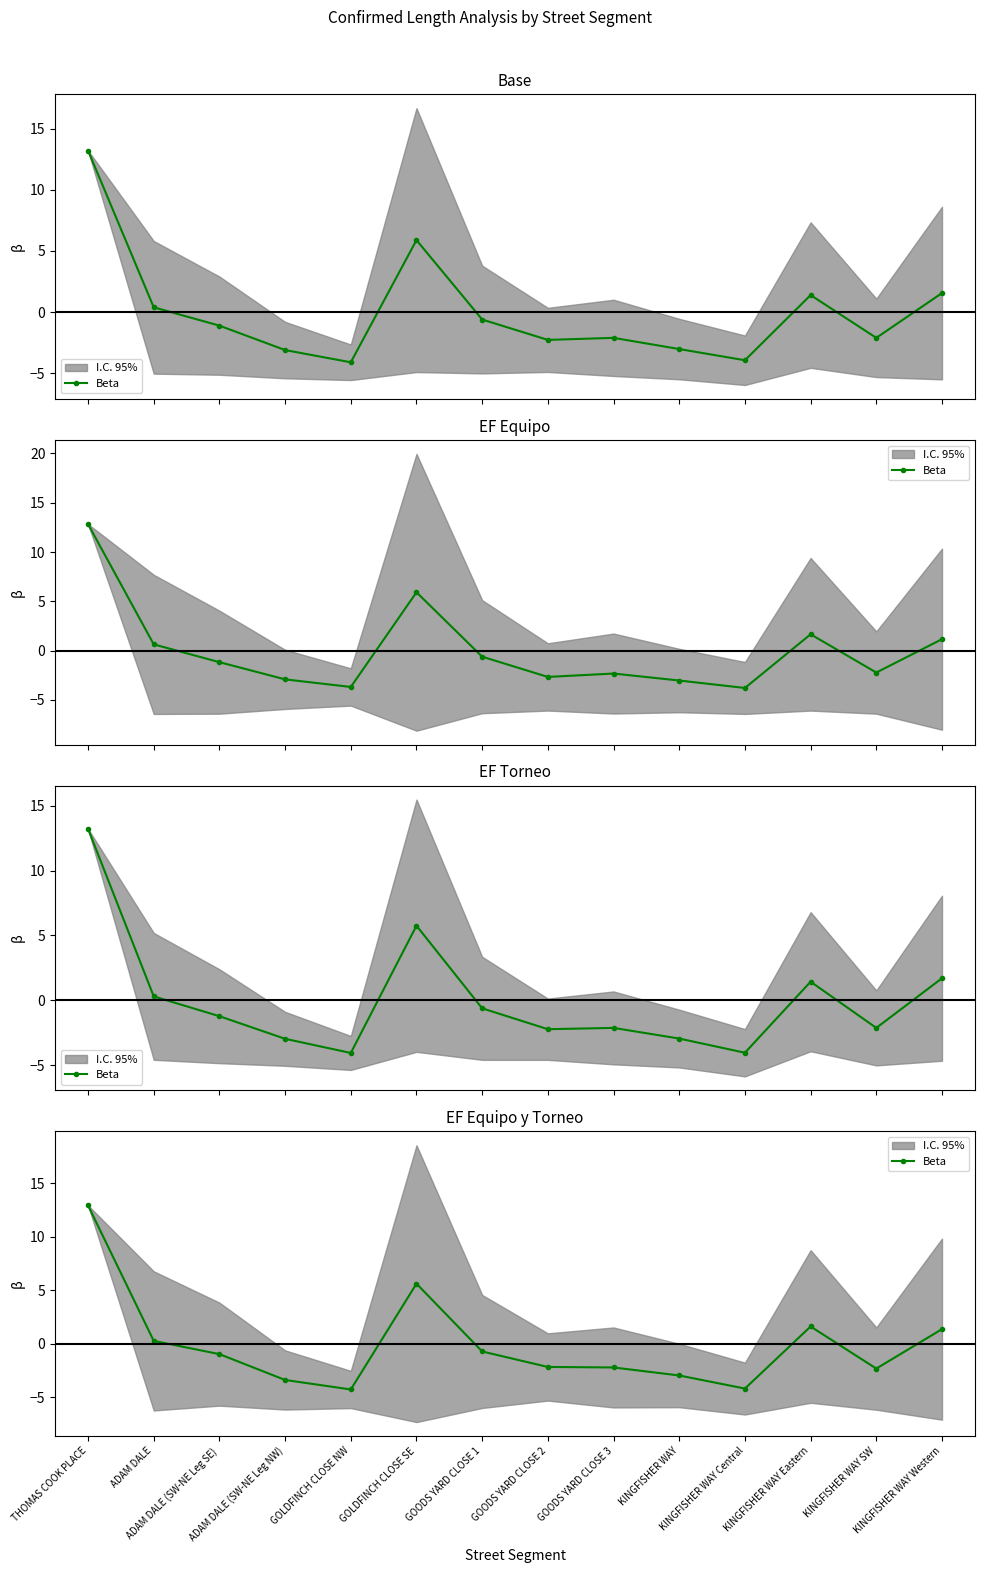

What is the change in value from GOLDFINCH CLOSE NW to KINGFISHER WAY?

+1.3